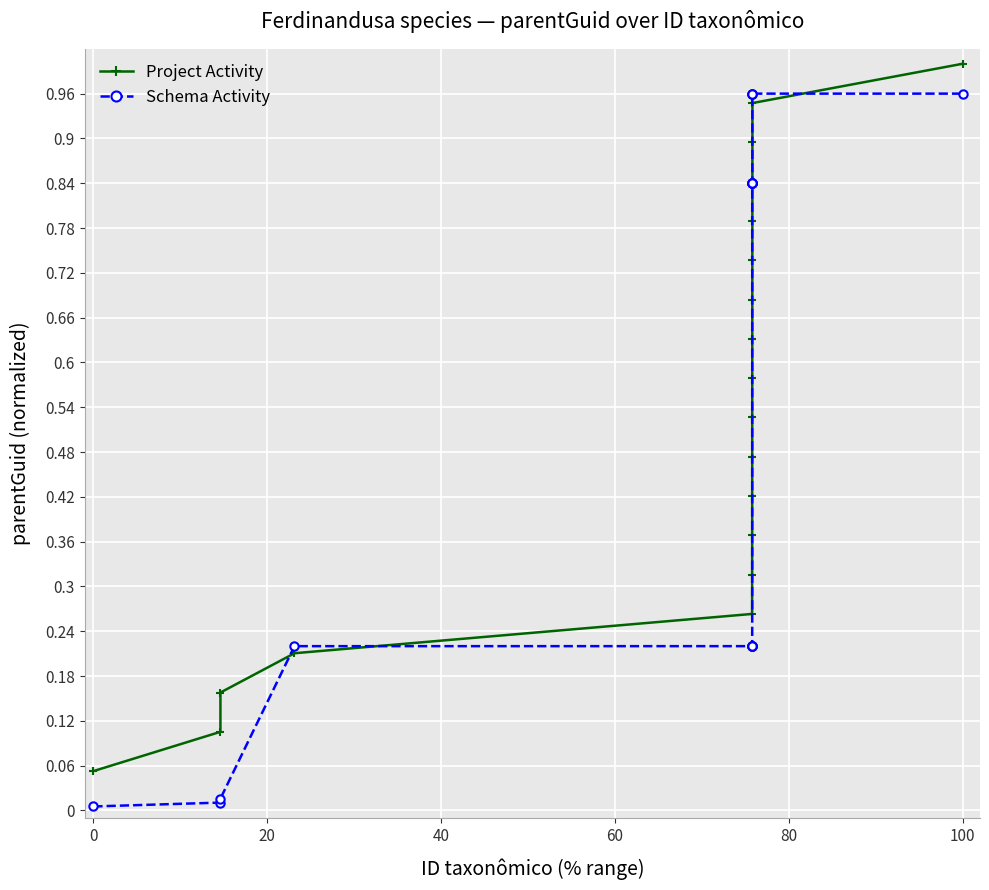

What are all the series names shown in the legend?

Project Activity, Schema Activity